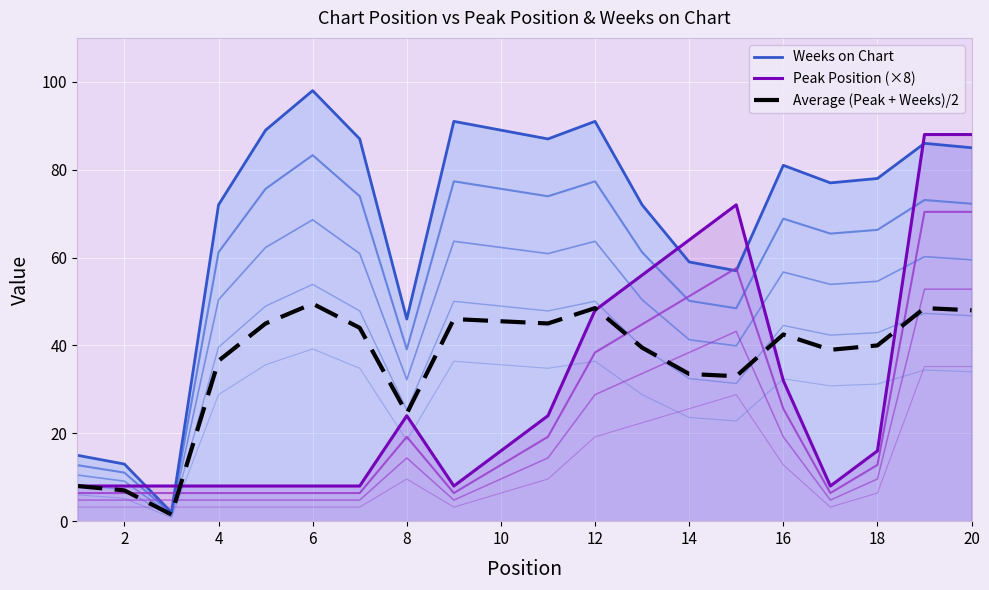

Is the value of Peak Position (×8) at 18 greater than the value of Weeks on Chart at 4?

No